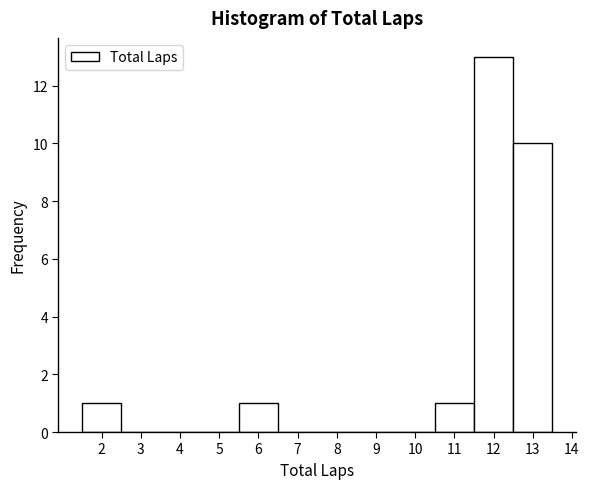

How tall is the bar that spans 1.5 to 2.5 on the x-axis? The values are not printed on the chart, so give them approximately, as read against the axis.

1